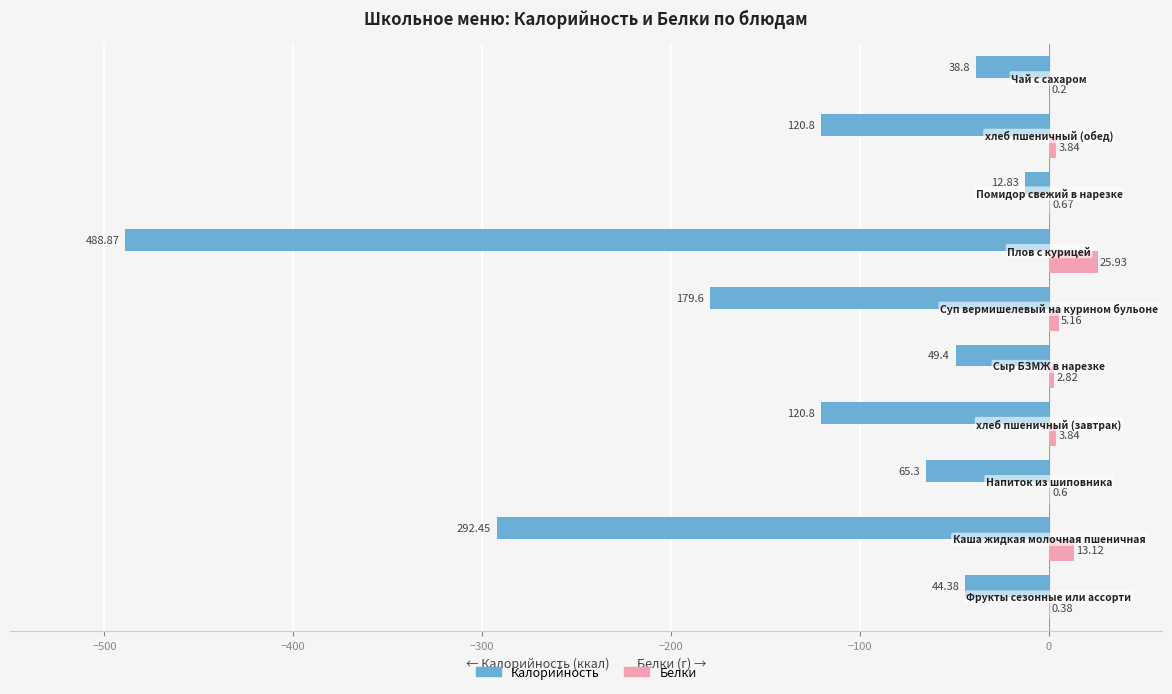

How many series are shown in this chart?

2